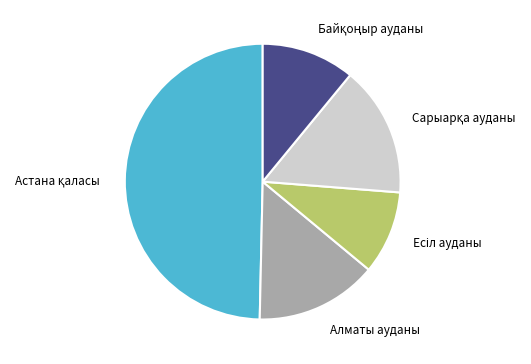

Is it true that Алматы ауданы is 1% of the pie?

False